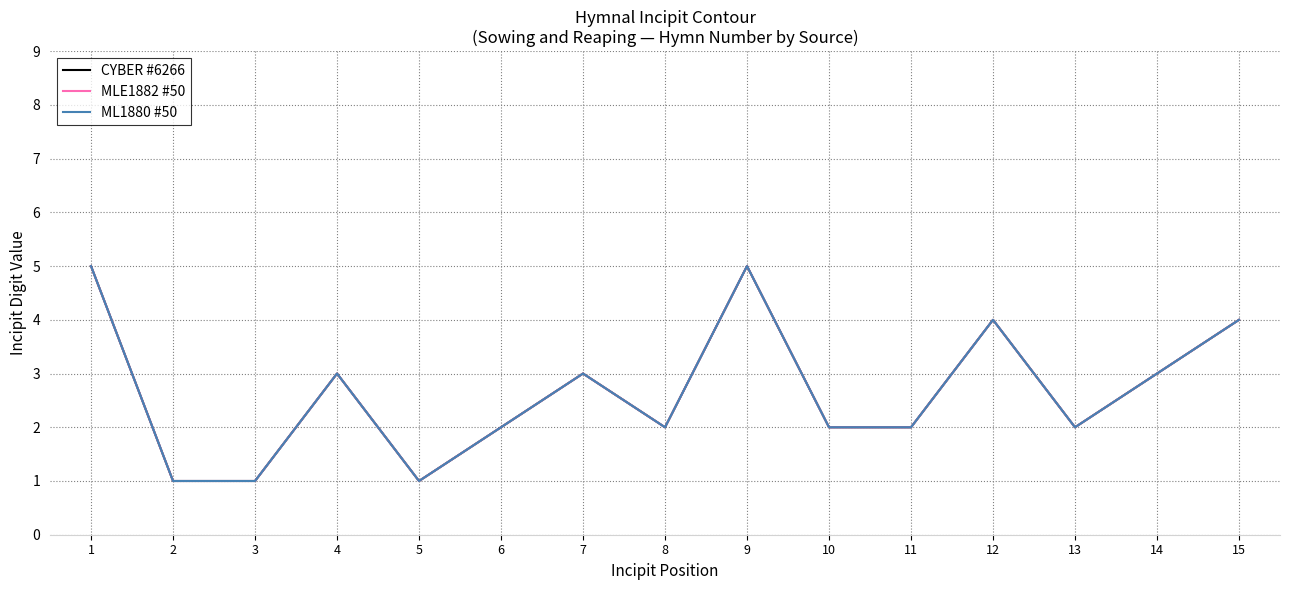

Which series has the largest range (max minus min)?

CYBER #6266